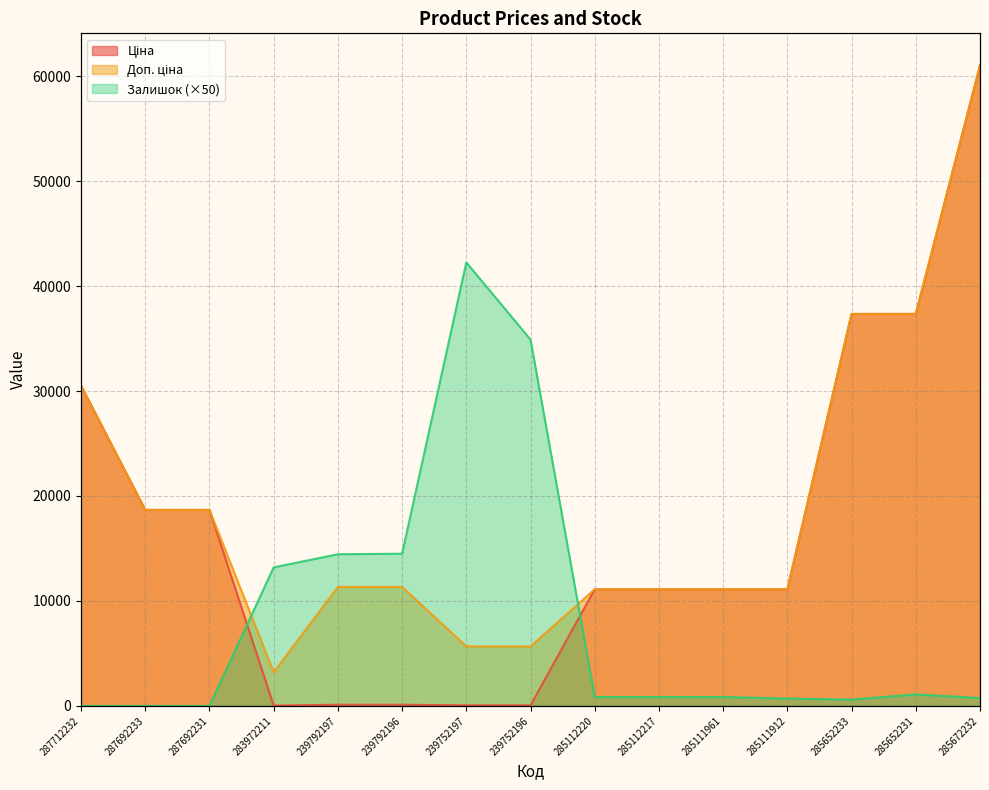

Which series has the largest total across all categories?

Доп. ціна